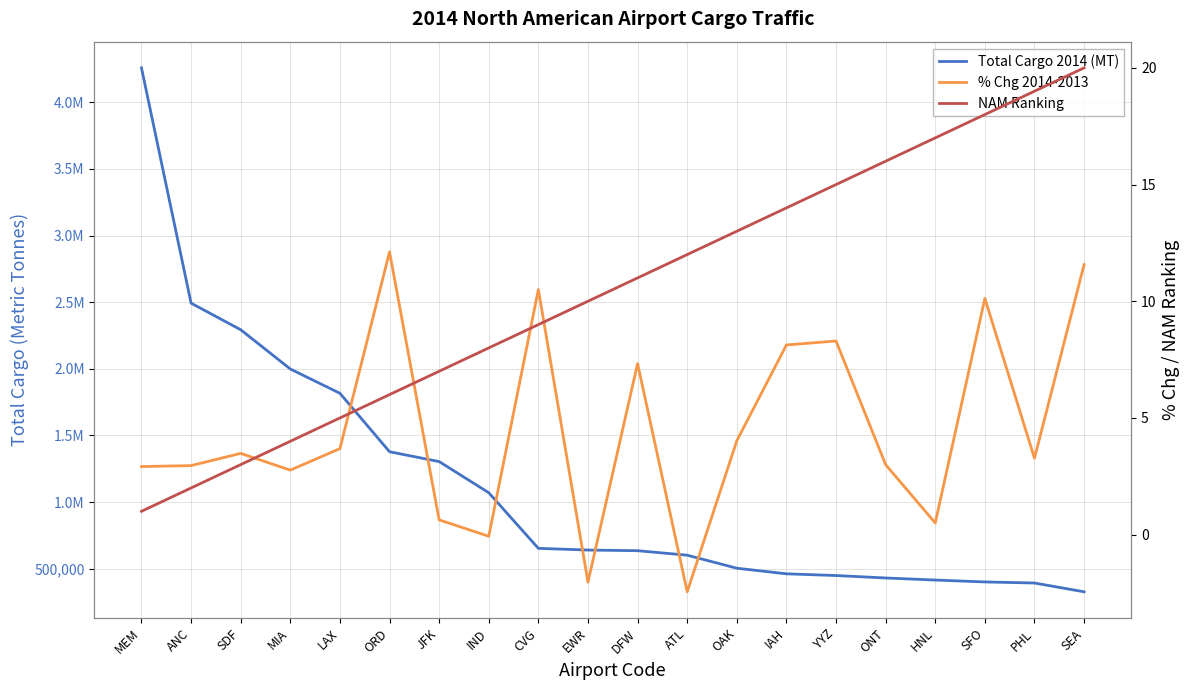

The % Chg 2014-2013 series shows 0.9 at SDF. True or false?

False